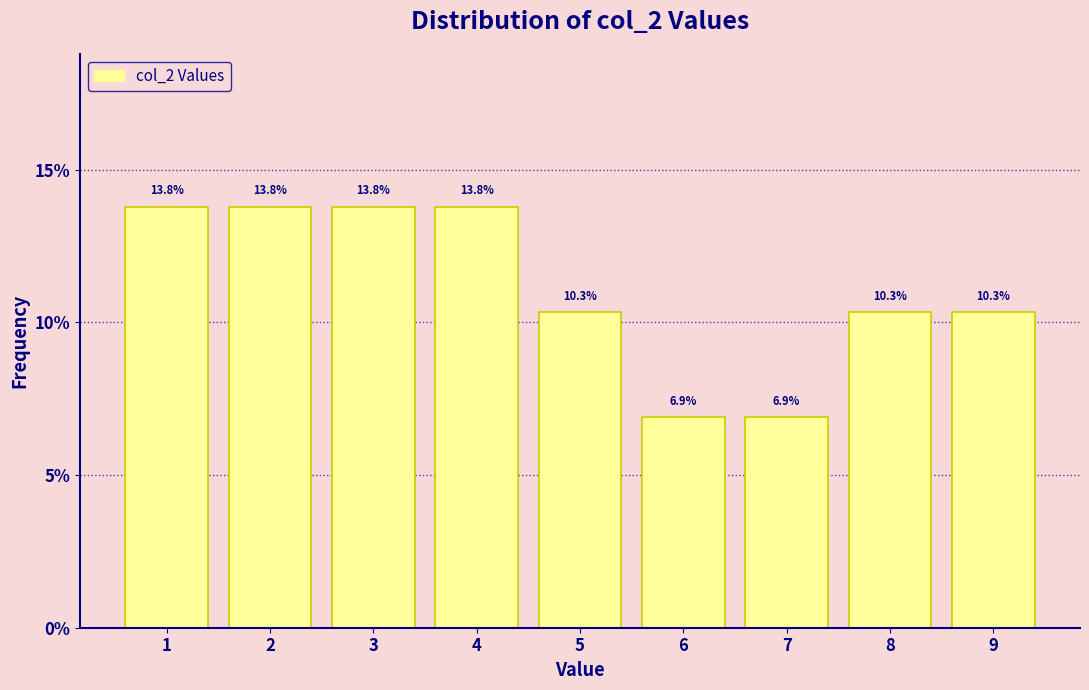

Reading left to right, list every bar in this chart as the range it spans on the x-axis followed by its height.

0.5 to 1.5: 13.8
1.5 to 2.5: 13.8
2.5 to 3.5: 13.8
3.5 to 4.5: 13.8
4.5 to 5.5: 10.3
5.5 to 6.5: 6.9
6.5 to 7.5: 6.9
7.5 to 8.5: 10.3
8.5 to 9.5: 10.3